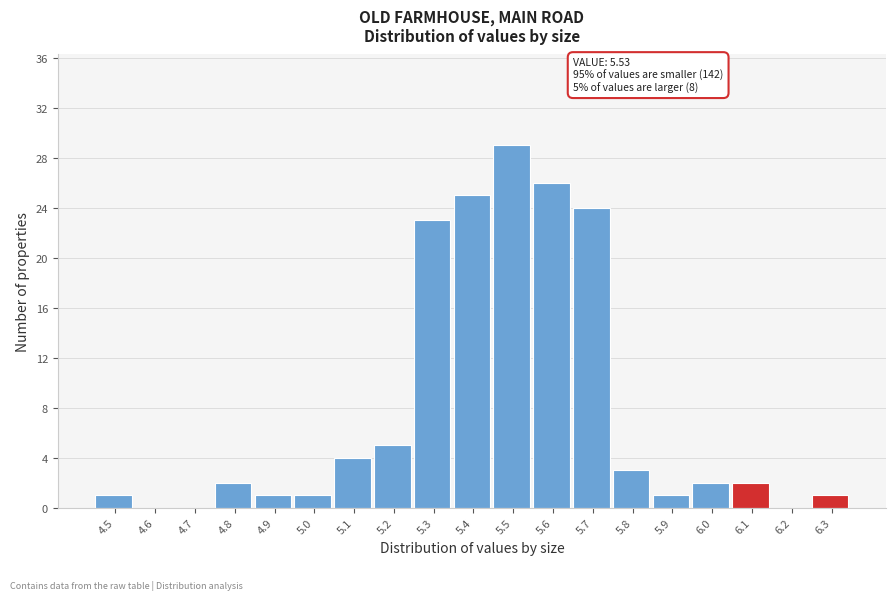

Reading right to left, what are all the values shown in this chart?

6.3=1	6.2=0	6.1=2	6.0=2	5.9=1	5.8=3	5.7=24	5.6=26	5.5=29	5.4=25	5.3=23	5.2=5	5.1=4	5.0=1	4.9=1	4.8=2	4.7=0	4.6=0	4.5=1